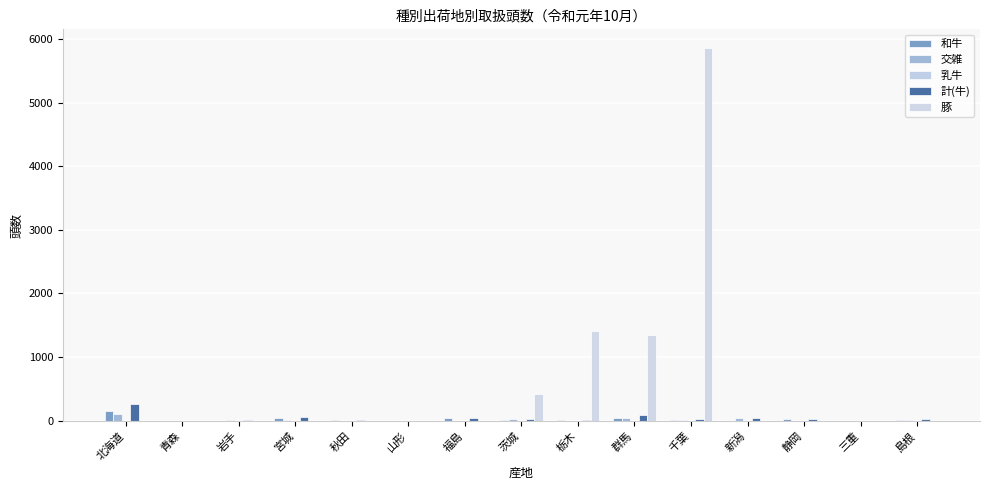

At which label does 和牛 reach its minimum?

岩手